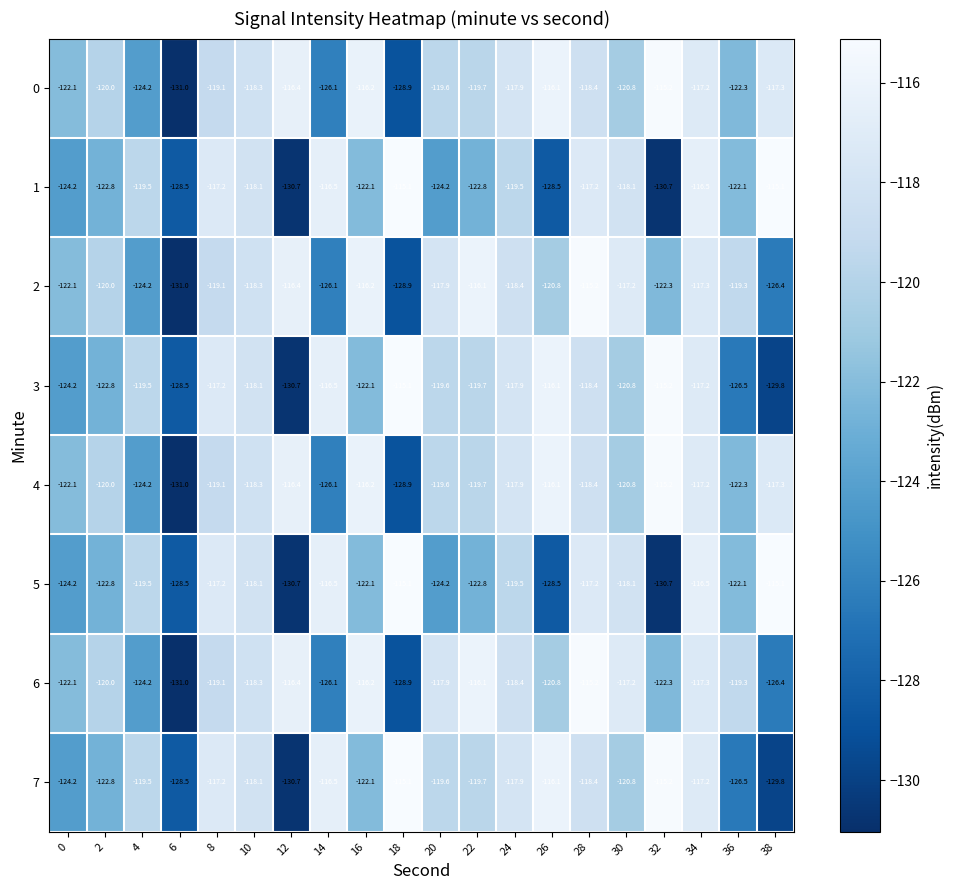

True or false: 1 has a value of -60.5 at 26.

False